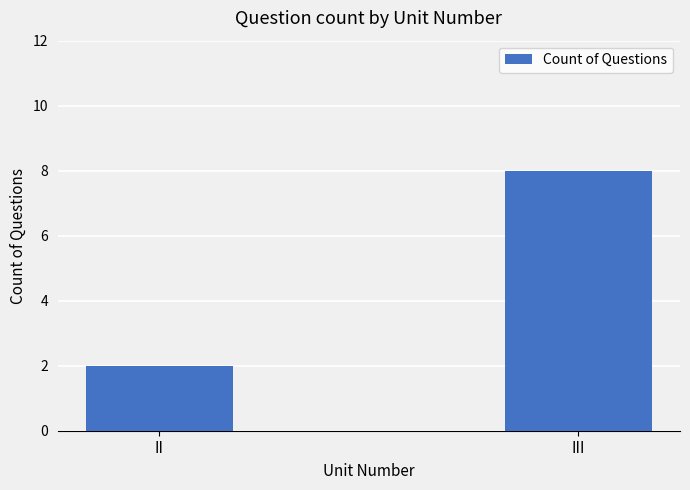

How many bars are there in total?

2